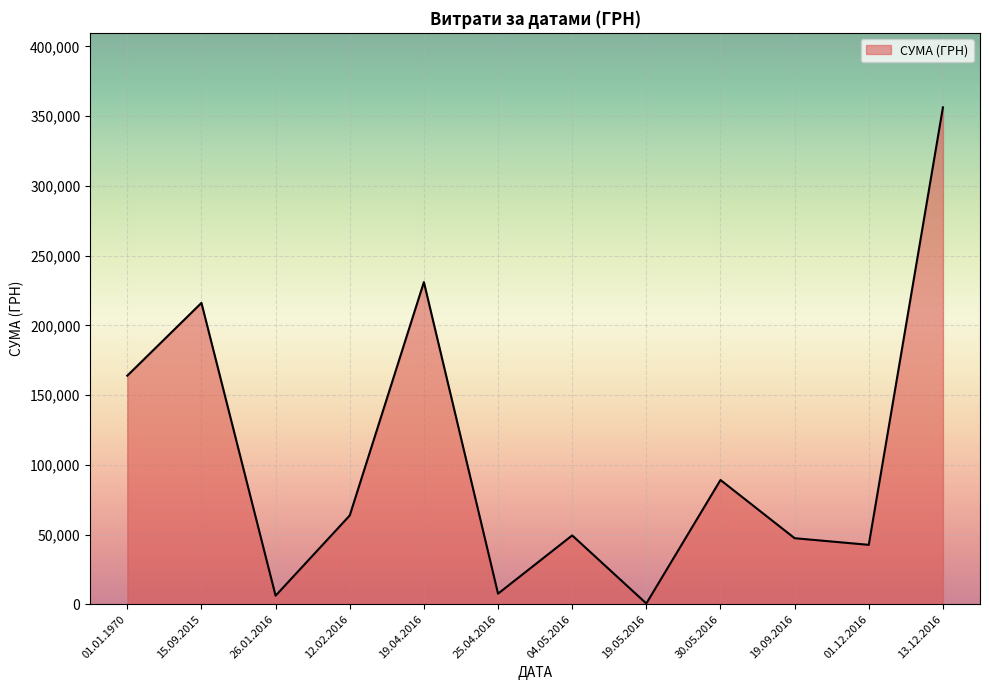

What is the difference between the maximum and minimum values?

355775.5